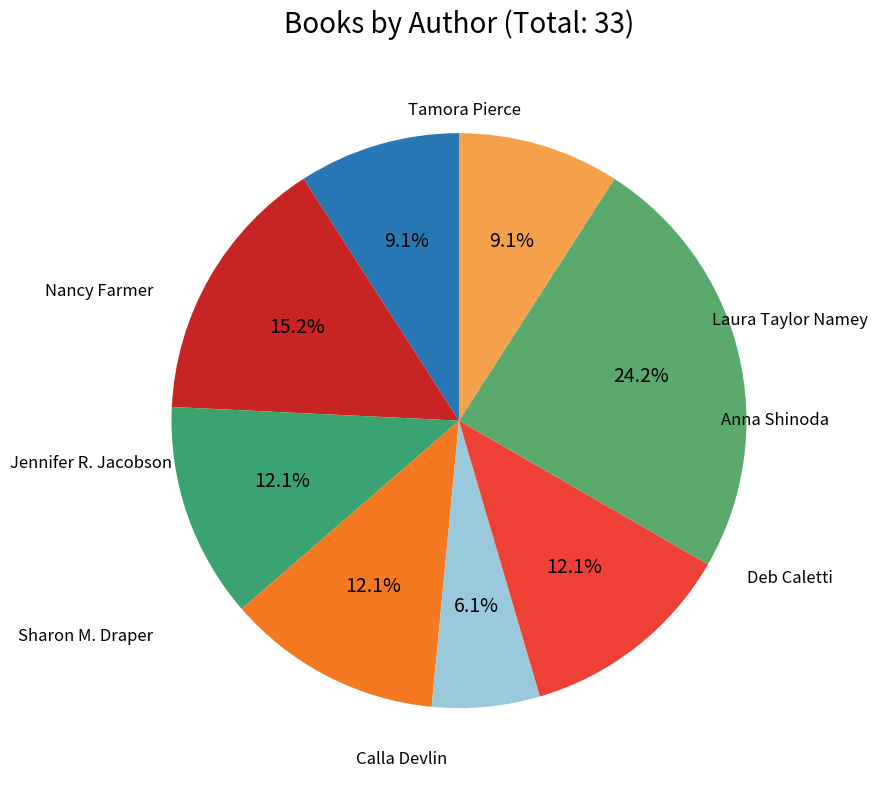

Count the number of slices in the pie.

8